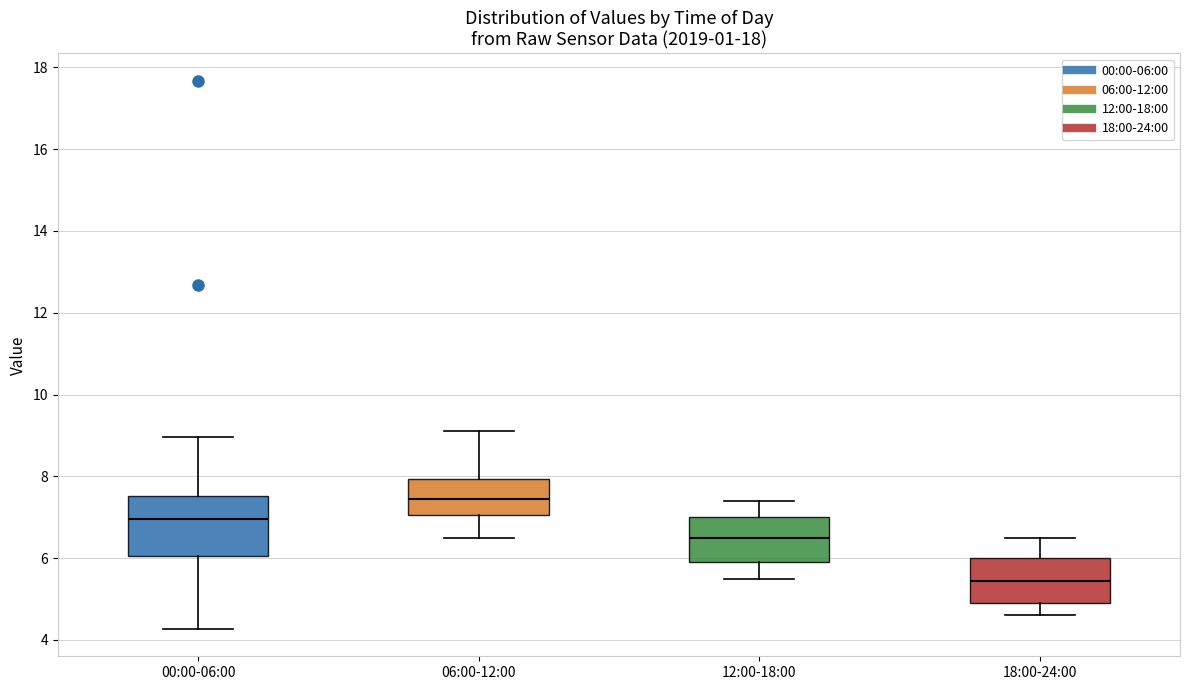

Which box is the tallest, from its lower edge to its upper edge?

00:00-06:00